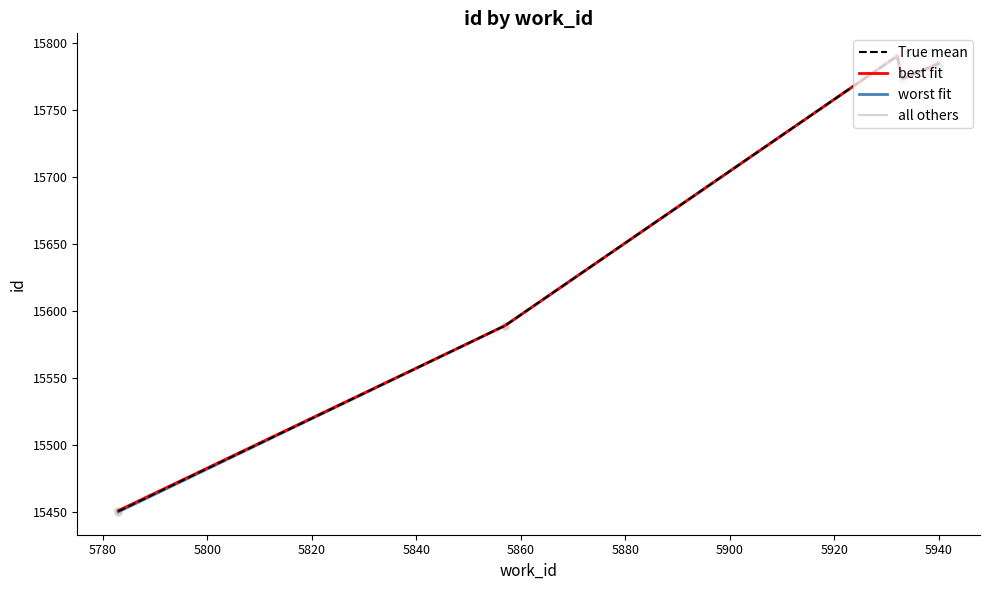

How many interior local peaks does the True mean series have?

1